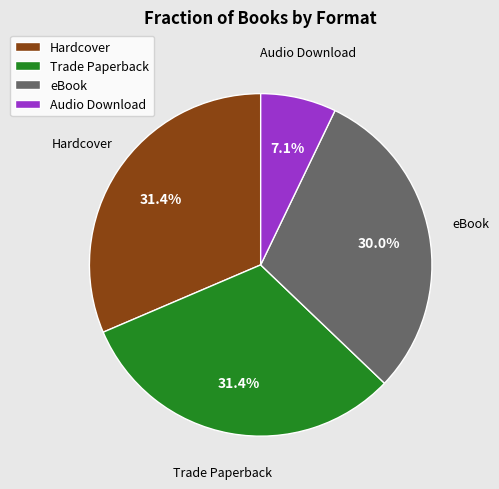

What is the ratio of the value at eBook to the value at Trade Paperback?

1.0